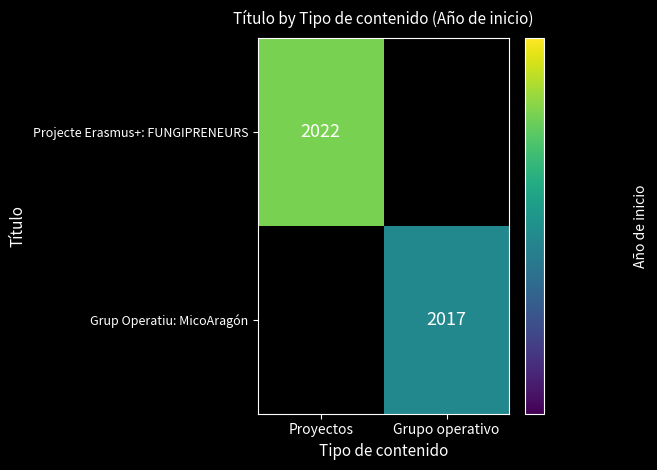

Is it true that Projecte Erasmus+: FUNGIPRENEURS equals 2916 at Proyectos?

False